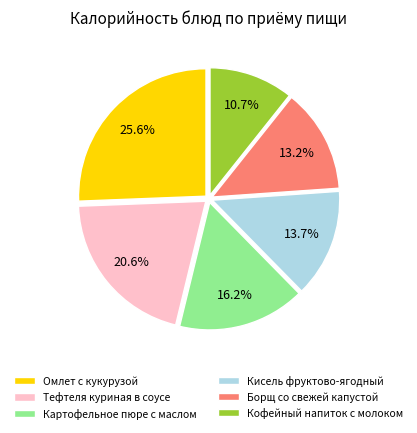

How many segments does this pie chart have?

6